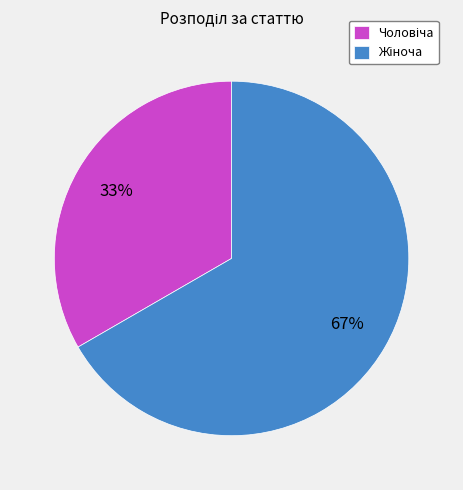

To the nearest percent, what is the average slice percentage?

50%